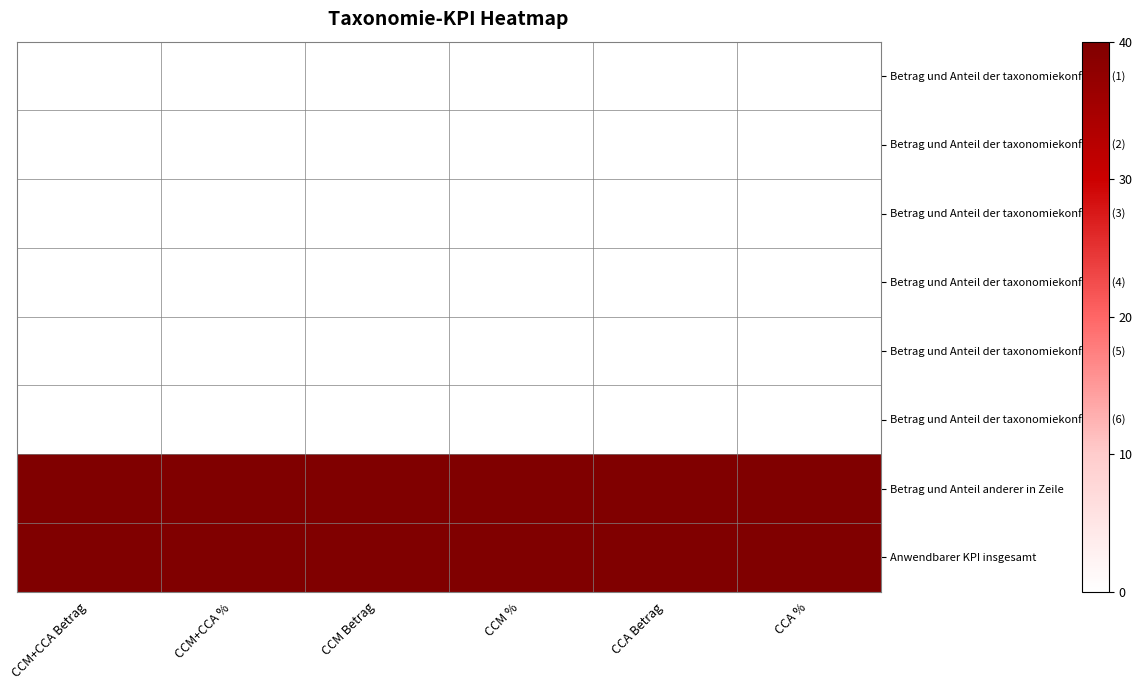

Which series has the largest total across all categories?

Betrag und Anteil anderer in Zeile